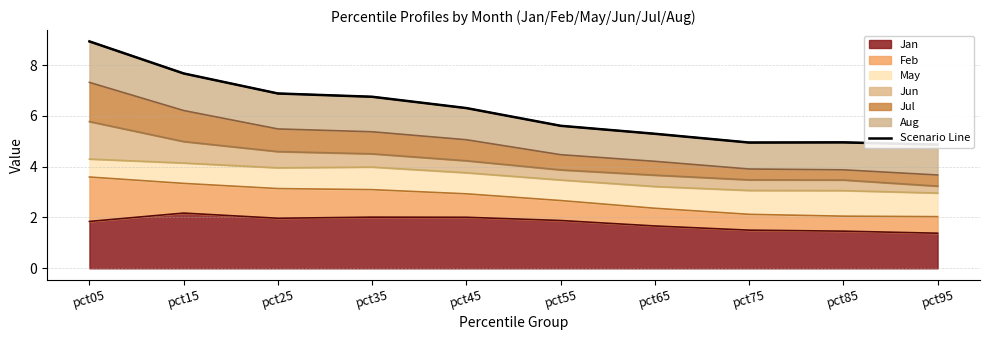

What is the change in value from pct25 to pct45?

-0.6